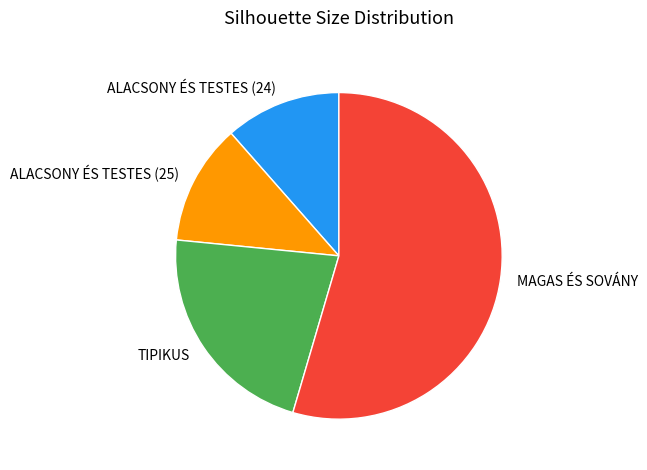

Count the number of slices in the pie.

4